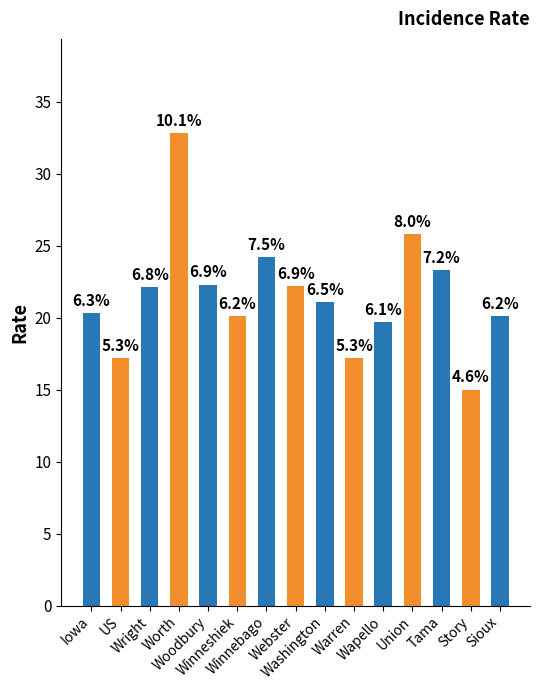

Is it true that the value at Sioux is 30.3?

False